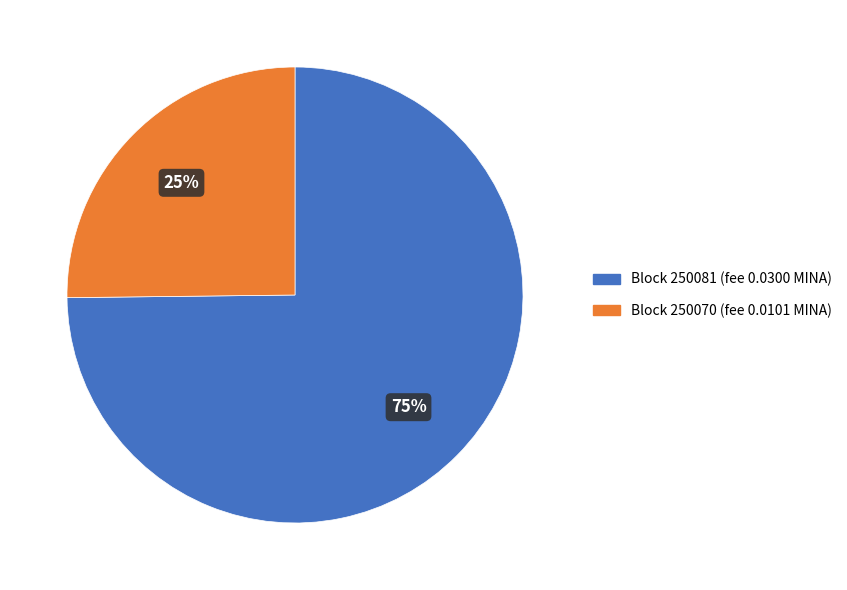

To the nearest percent, what is the difference between the largest and smallest slice percentages?

50%